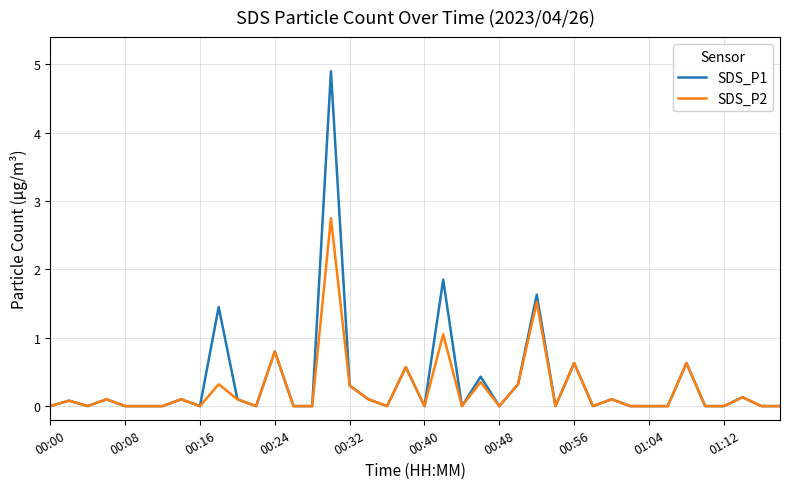

What is the greatest value displayed?

4.9